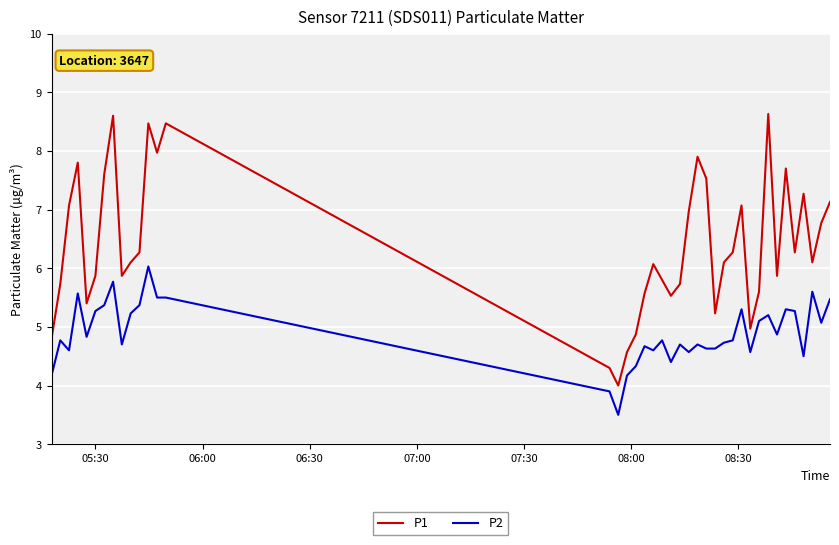

What is the minimum value shown in the chart?

3.5